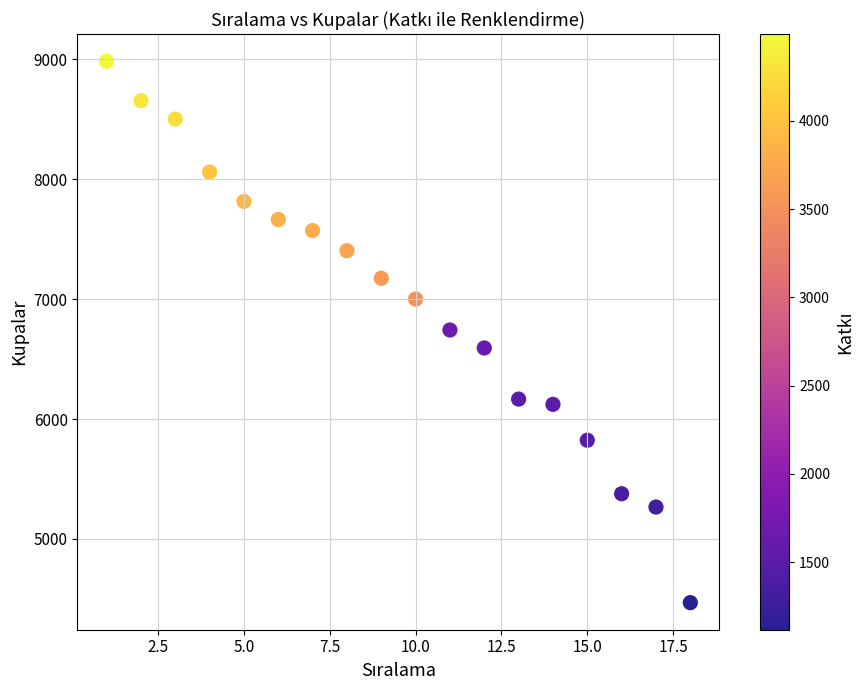

What is the range of Y values (max minus min)?

4513